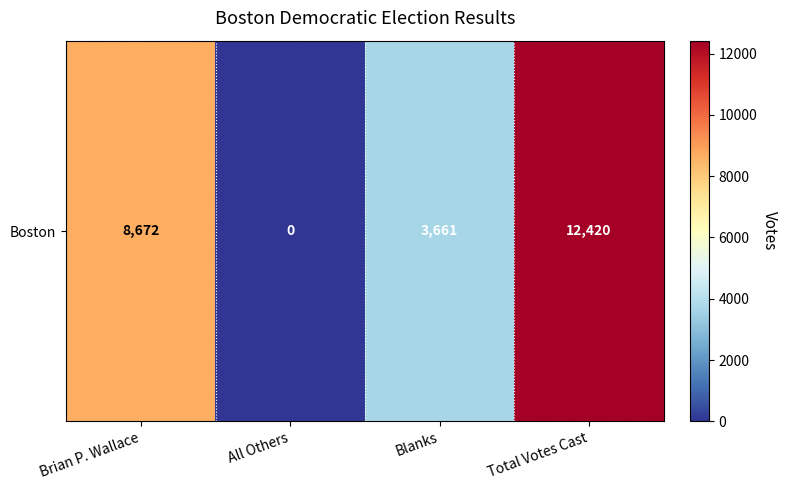

What is the difference between the maximum and second lowest values?

8759